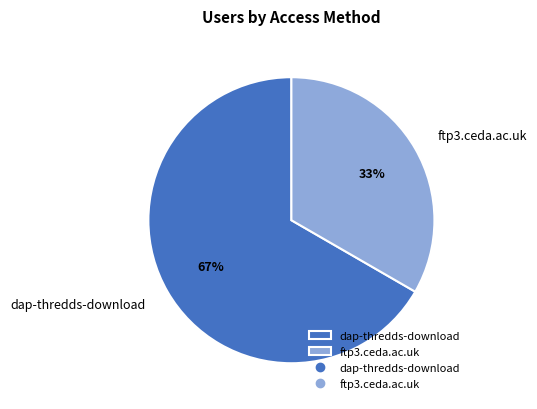

How many segments does this pie chart have?

2